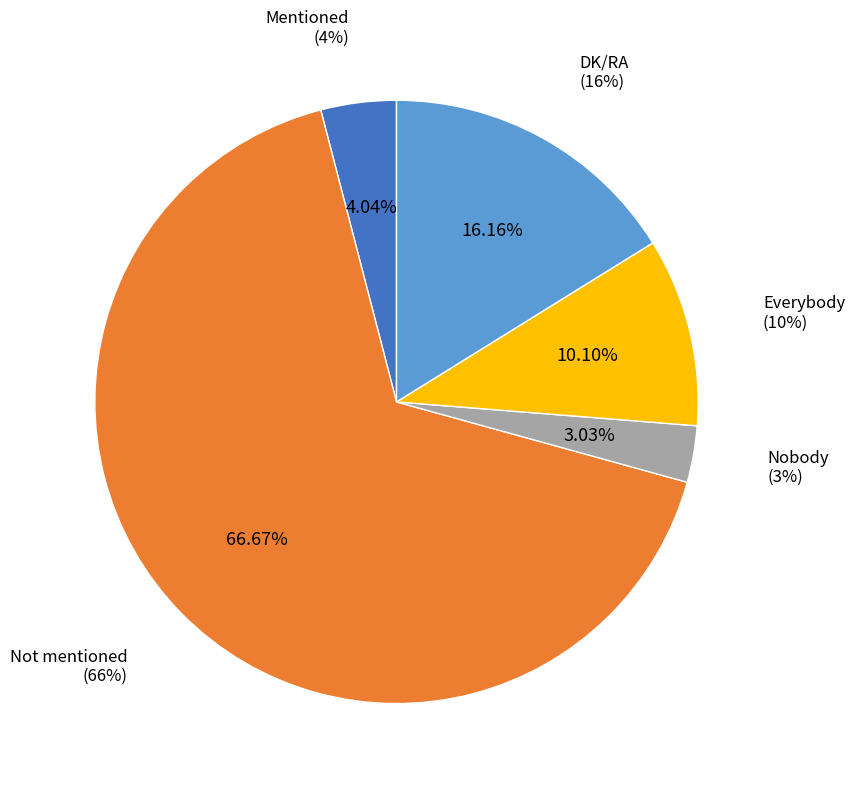

How many slices are in this pie chart?

5